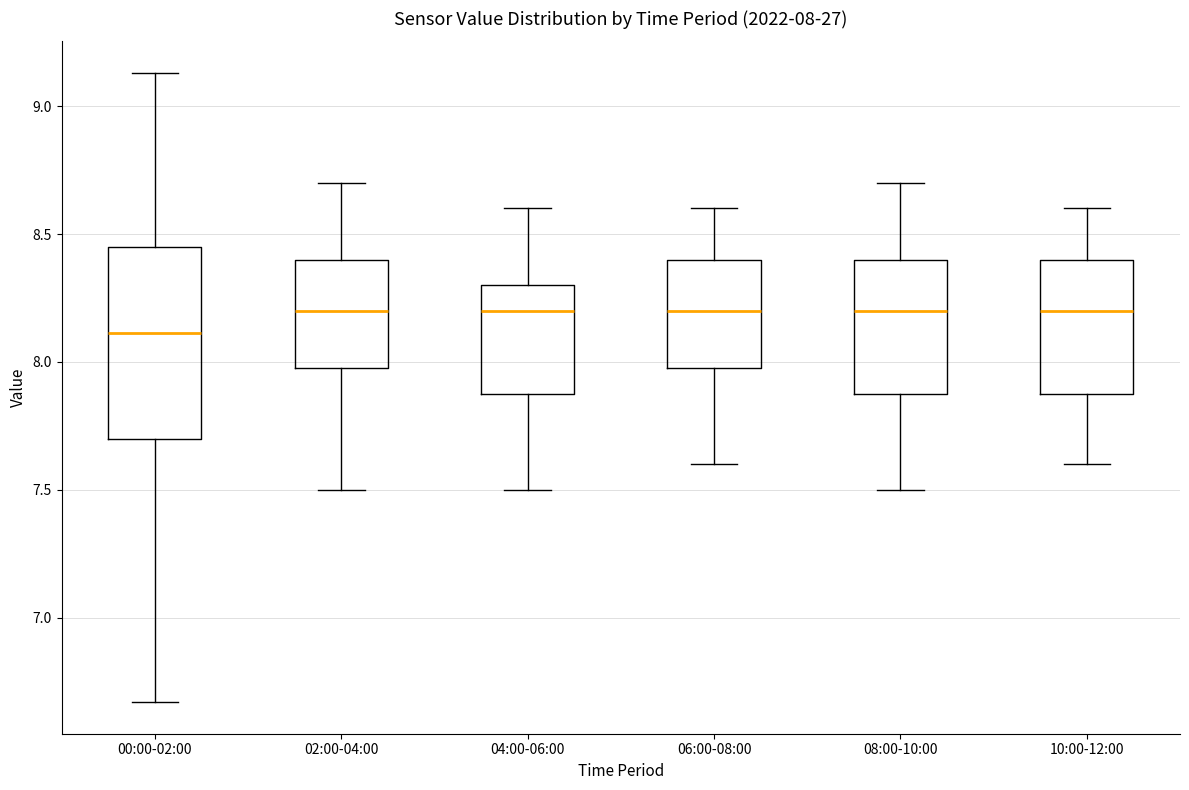

Which box's median line is the lowest?

00:00-02:00